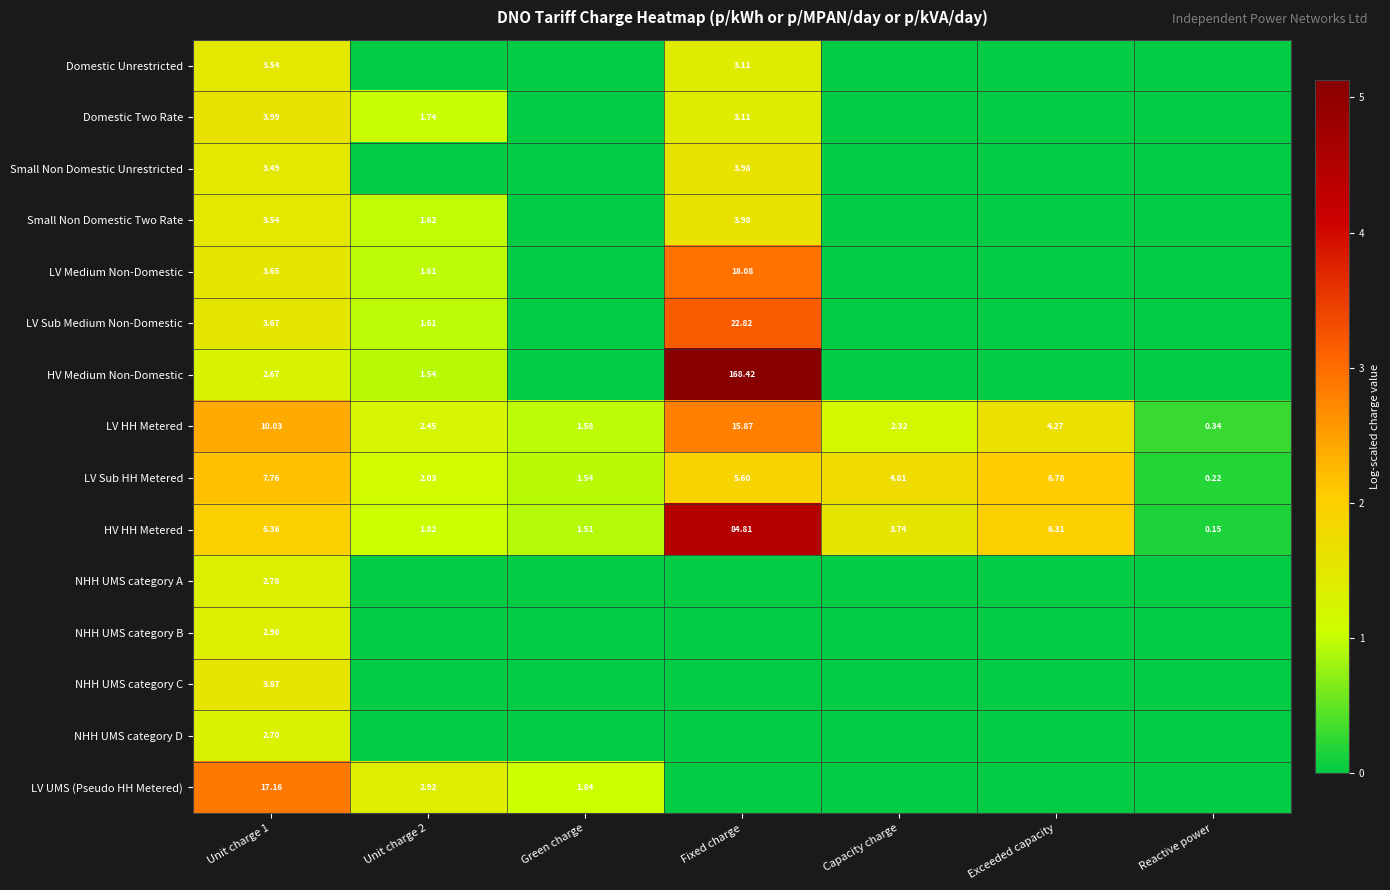

Is the value of LV HH Metered at Fixed charge greater than the value of Small Non Domestic Two Rate at Unit charge 2?

Yes